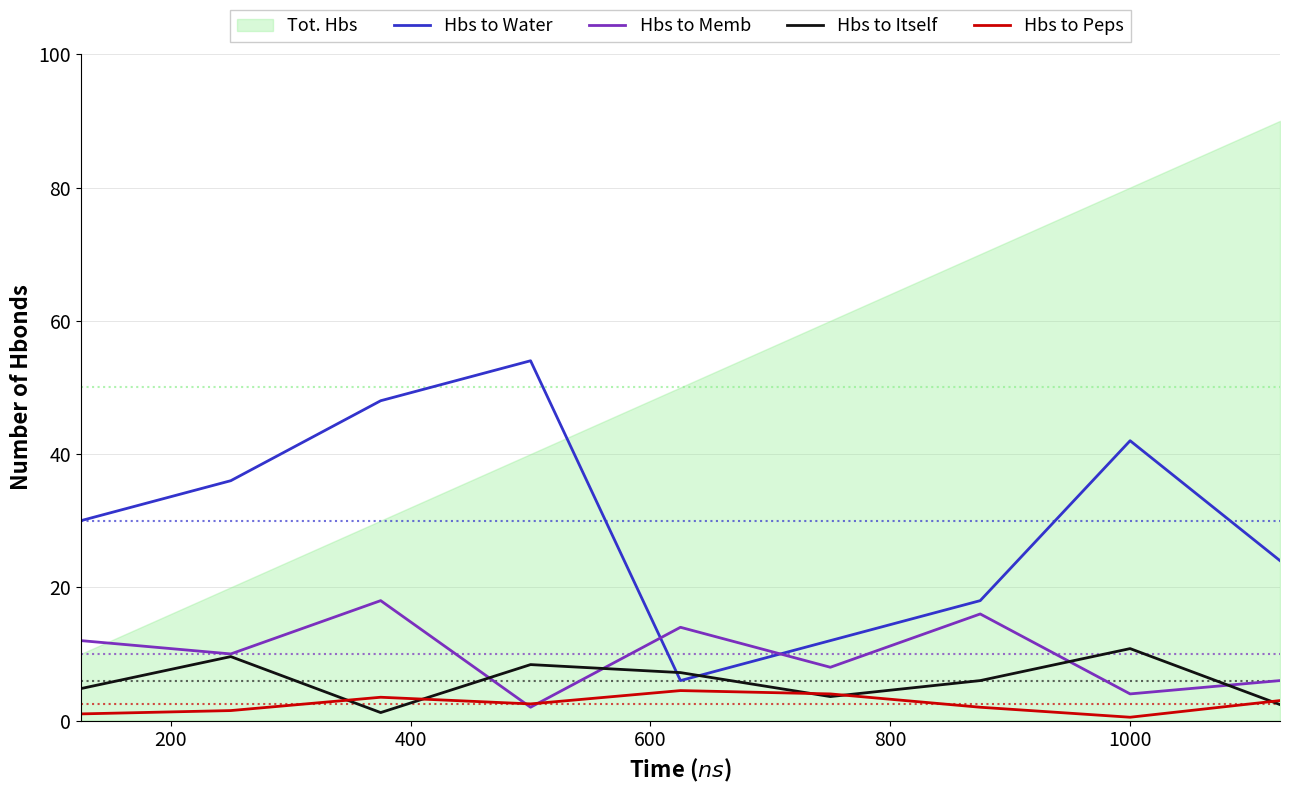

What is the minimum value for Hbs to Memb?

2.0